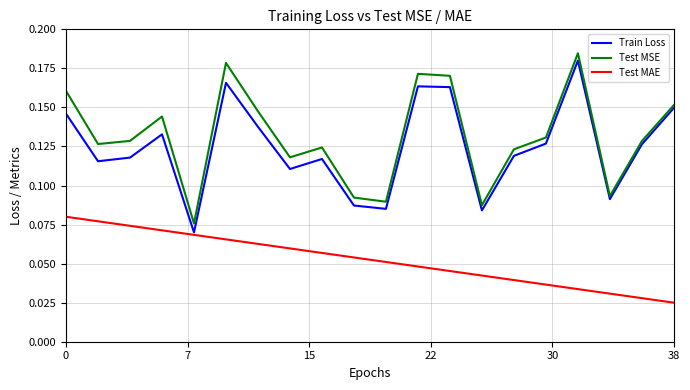

True or false: Test MSE and Test MAE cross at least once.

False